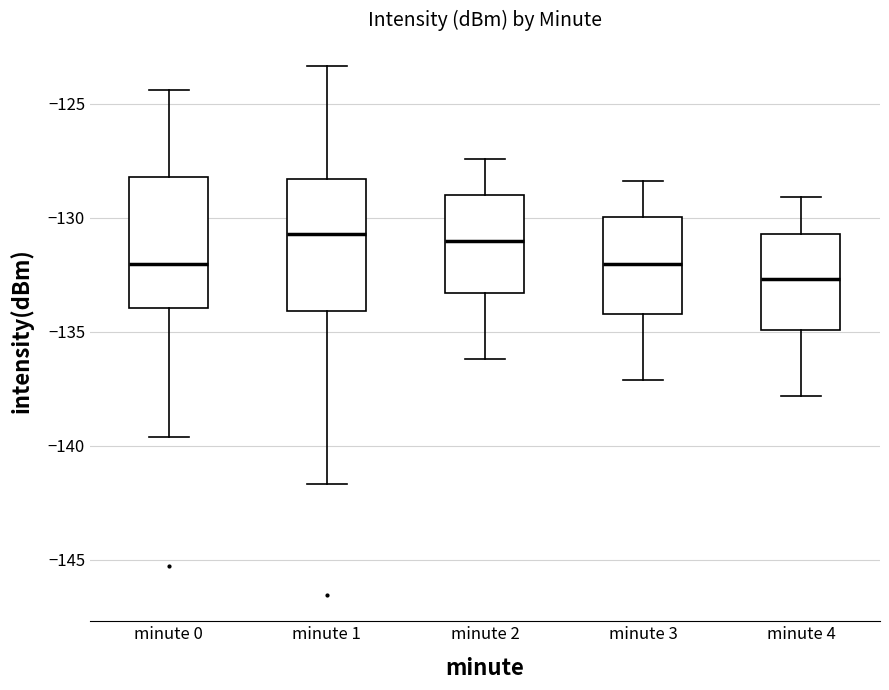

Reading left to right, transcribe this box plot: for each box, give where its median line is, the range the box spans, and where its two whiskers end, as read against the y-axis. The values are not printed on the chart, so give them approximately, as read against the axis.

minute 0: median -132.0, box -134.0 to -128.0, whiskers -139.5 to -124.5
minute 1: median -130.5, box -134.0 to -128.5, whiskers -141.5 to -123.5
minute 2: median -131.0, box -133.5 to -129.0, whiskers -136.0 to -127.5
minute 3: median -132.0, box -134.0 to -130.0, whiskers -137.0 to -128.5
minute 4: median -132.5, box -135.0 to -130.5, whiskers -138.0 to -129.0